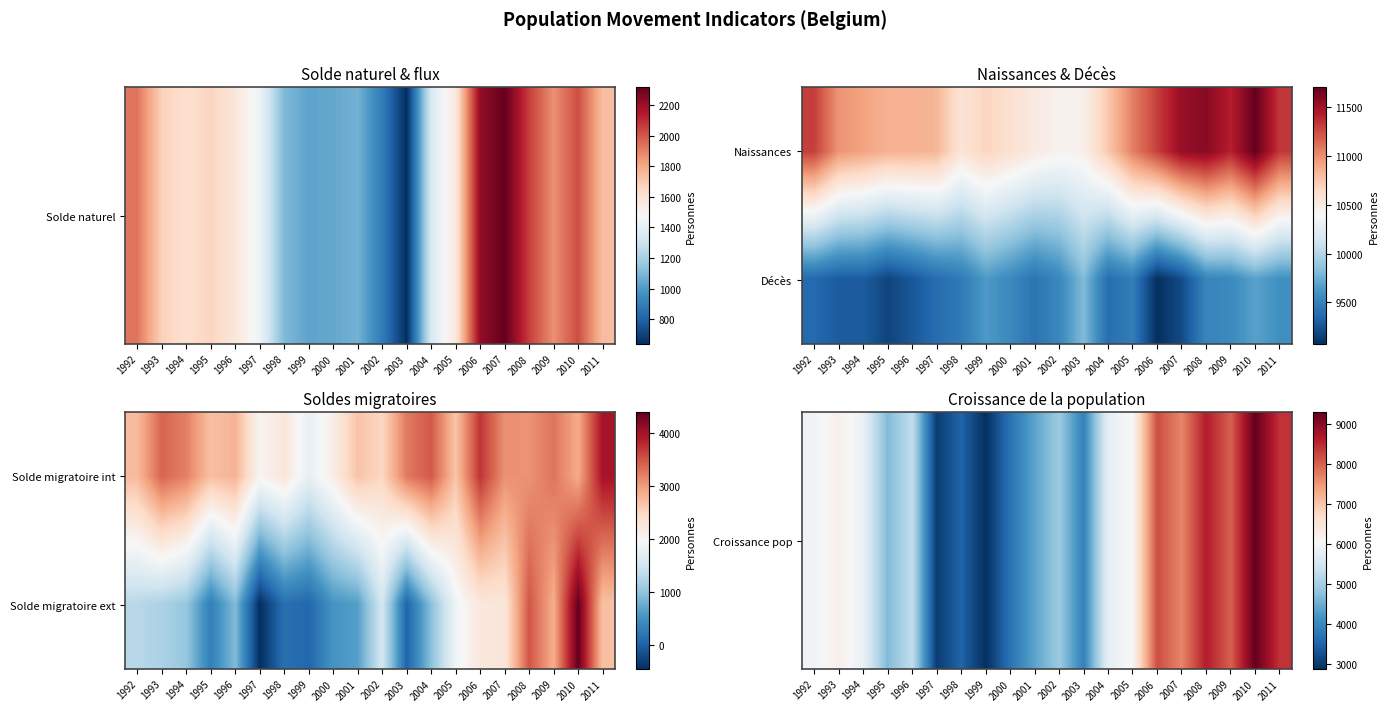

List the labels in order of Solde migratoire ext value, smallest first.

1997, 2003, 1999, 1998, 1995, 2000, 2001, 1996, 2004, 1994, 1993, 1992, 2002, 2005, 2006, 2007, 2011, 2009, 2008, 2010